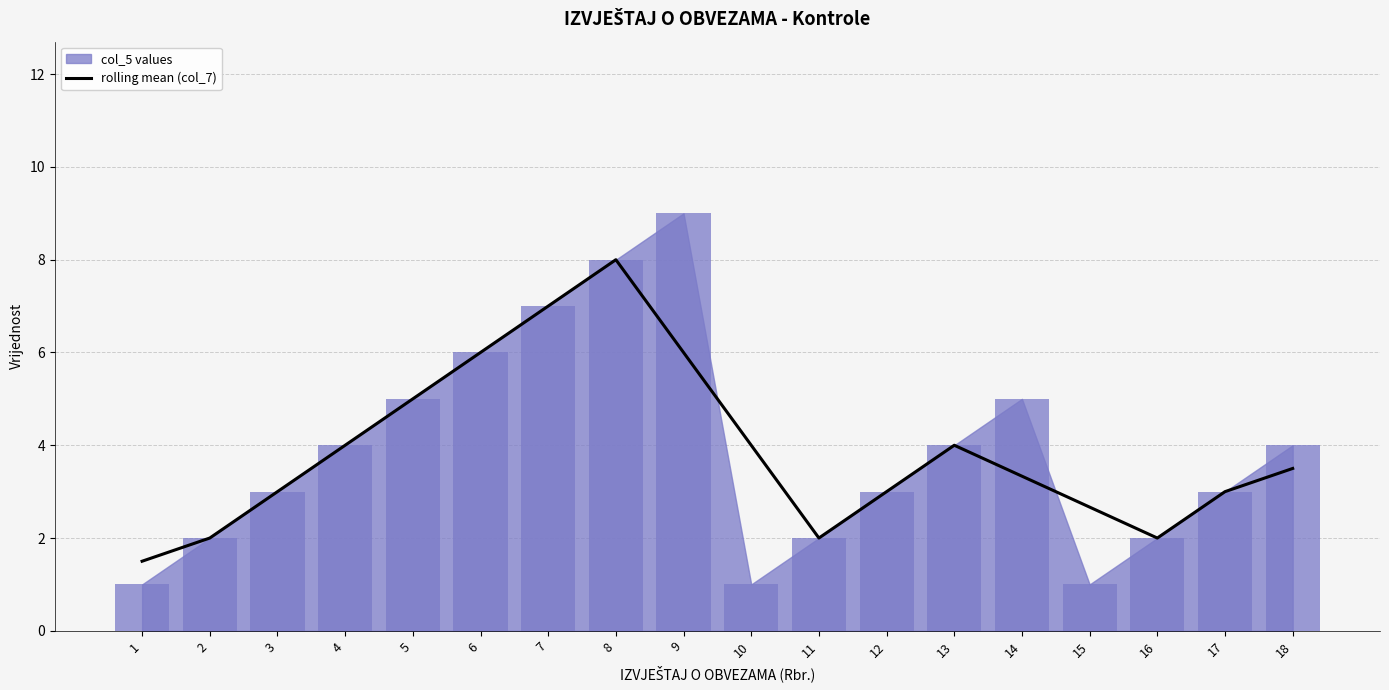

What is the value of the 13th bar from the left?

4.0